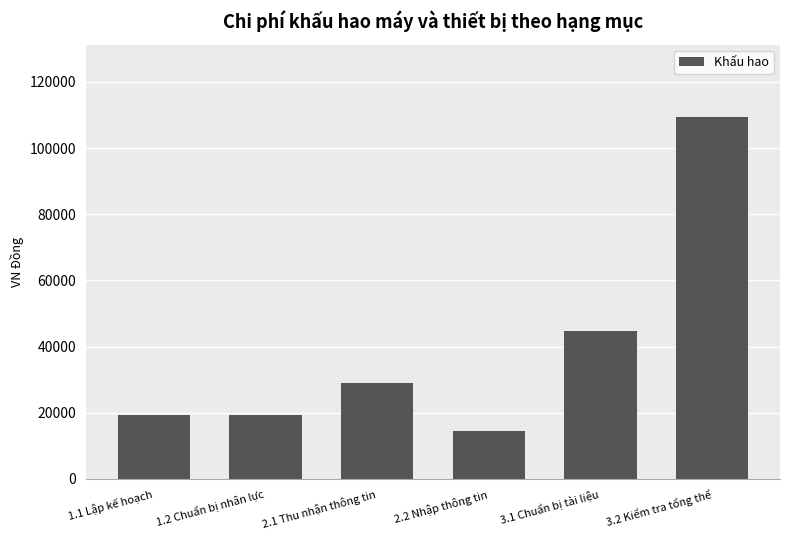

Which label corresponds to the smallest value in the chart?

2.2 Nhập thông tin